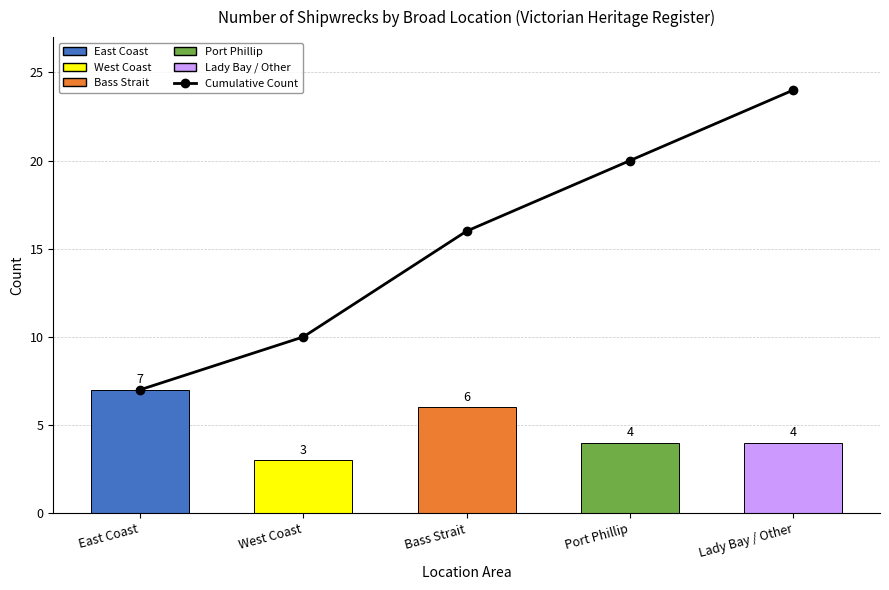

How many values are between 10 and 20?

3